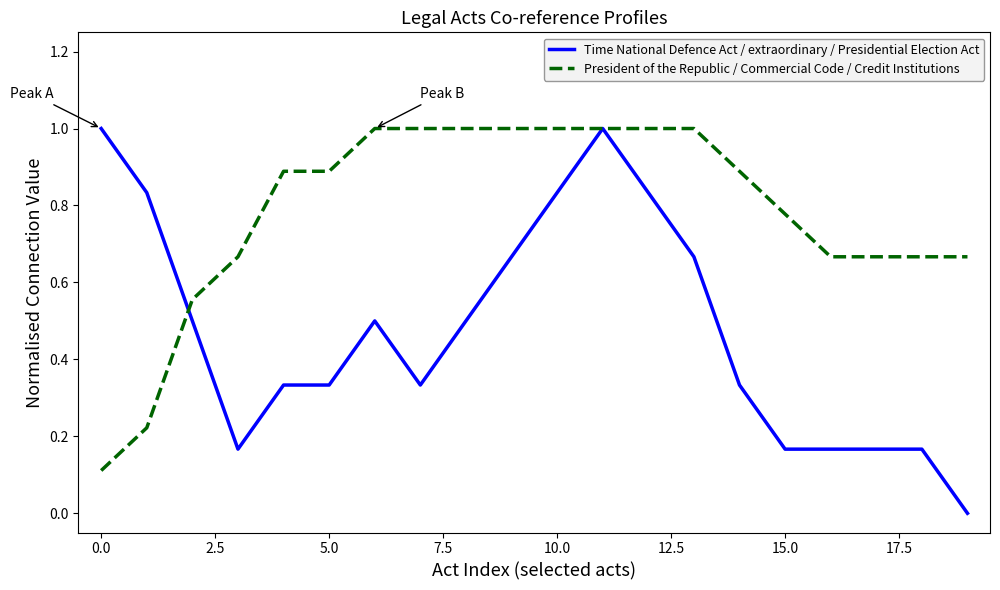

True or false: President of the Republic / Commercial Code / Credit Institutions and Time National Defence Act / extraordinary / Presidential Election Act intersect in this chart.

True